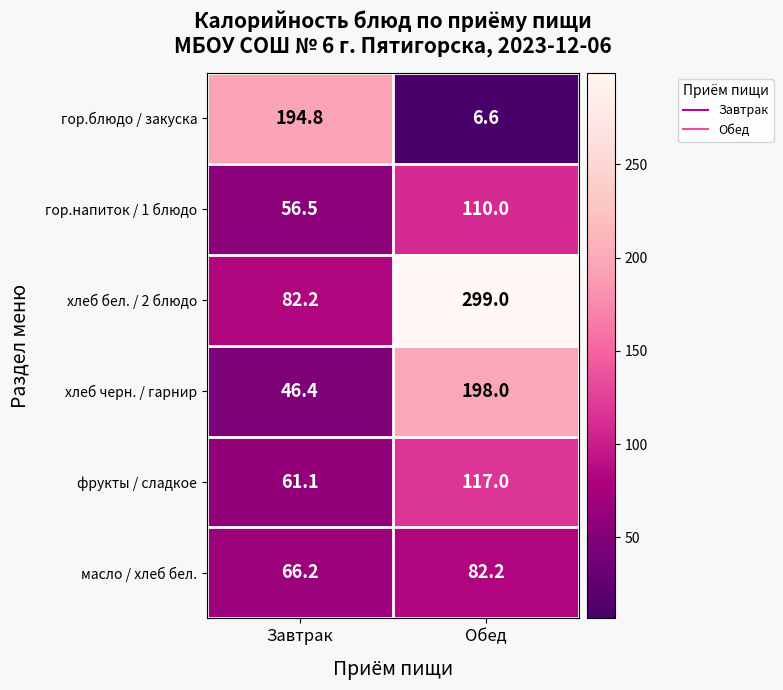

List the series in order of their peak value, highest first.

хлеб бел. / 2 блюдо, хлеб черн. / гарнир, гор.блюдо / закуска, фрукты / сладкое, гор.напиток / 1 блюдо, масло / хлеб бел.